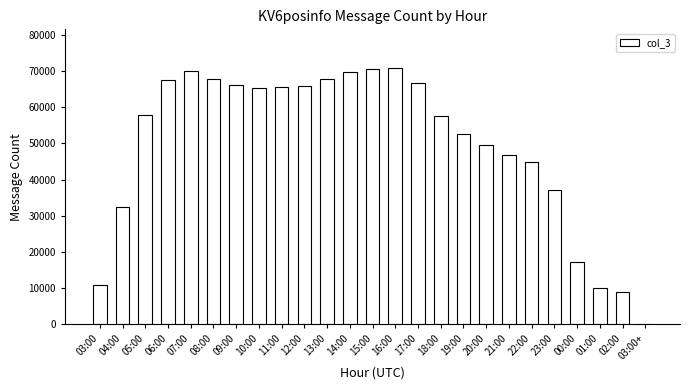

What is the maximum value shown in the chart?

70954